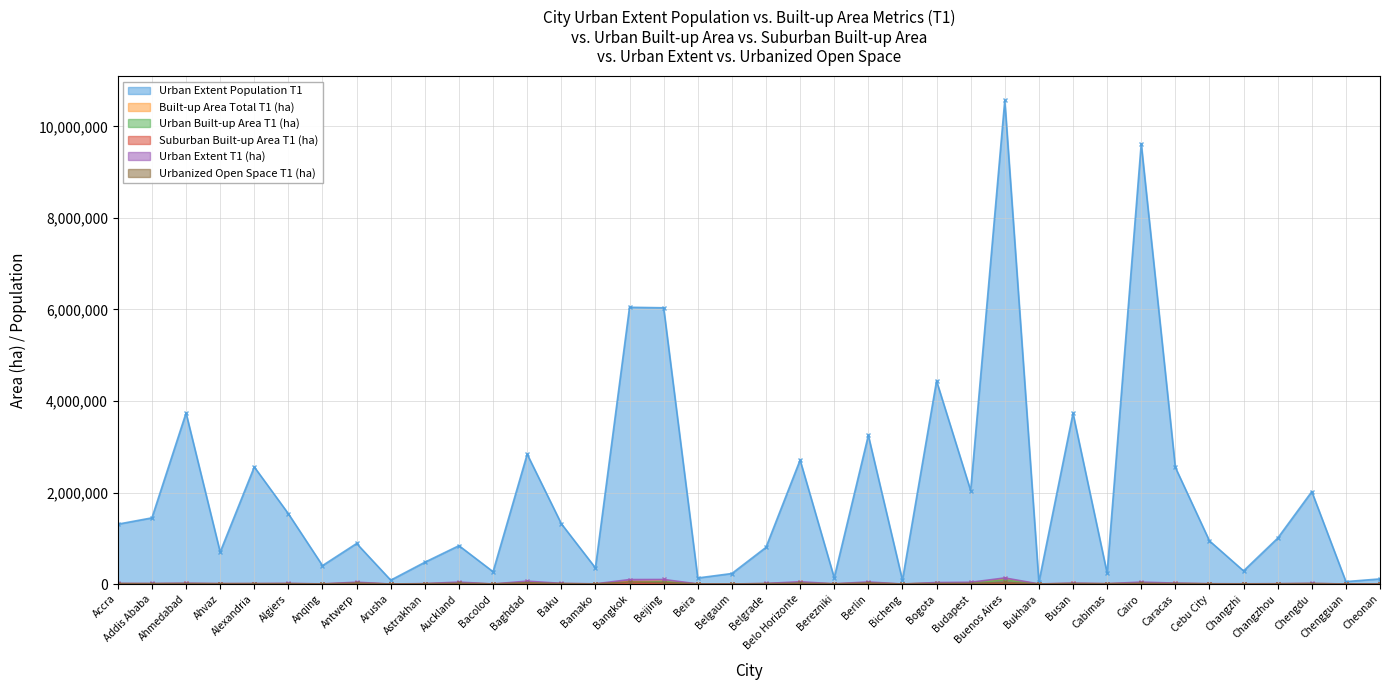

Between Arusha and Cebu City, which series saw the biggest shift?

Urban Extent Population T1